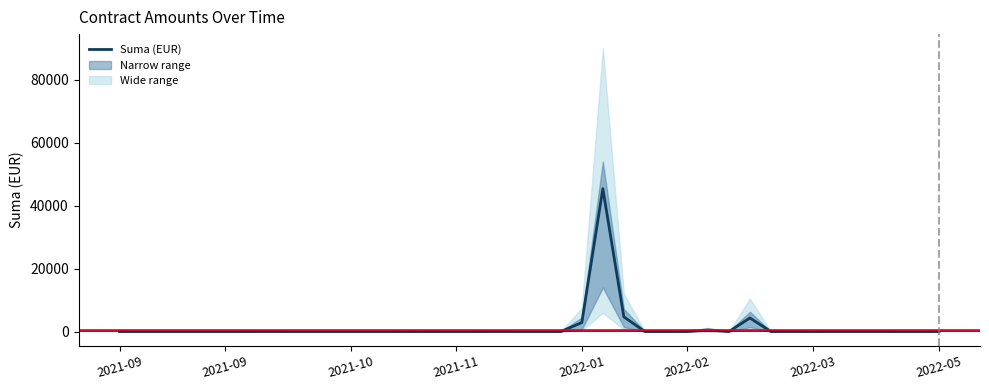

Reading right to left, list all the values displayed in this chart.

Suma: 2022-05-10=0.0	2022-05-06=0.0	2022-03-30=0.0	2022-03-30=21.0	2022-03-30=21.0	2022-03-28=21.0	2022-03-17=0.0	2022-03-15=21.0	2022-03-14=0.0	2022-03-14=4314.0	2022-03-07=0.0	2022-02-28=520.8	2022-02-25=0.0	2022-02-14=0.0	2022-02-11=0.0	2022-02-08=4673.0	2022-02-04=45387.4	2022-01-25=2860.0	2022-01-14=0.0	2022-01-14=0.0	2022-01-10=0.0	2021-12-16=21.0	2021-12-15=0.0	2021-11-04=0.0	2021-11-02=0.0	2021-10-29=4.0	2021-10-28=0.0	2021-10-19=0.0	2021-10-12=0.0	2021-10-07=0.0	2021-09-24=0.0	2021-09-22=0.0	2021-09-20=25.0	2021-09-17=0.0	2021-09-17=0.0	2021-09-17=0.0	2021-09-17=0.0	2021-09-14=0.0	2021-09-07=0.0	2021-09-06=0.0
Suma_lower: 2022-05-10=0.0	2022-05-06=0.0	2022-03-30=0.0	2022-03-30=10.0	2022-03-30=10.0	2022-03-28=10.0	2022-03-17=0.0	2022-03-15=10.0	2022-03-14=0.0	2022-03-14=2000.0	2022-03-07=0.0	2022-02-28=200.0	2022-02-25=0.0	2022-02-14=0.0	2022-02-11=0.0	2022-02-08=2000.0	2022-02-04=20000.0	2022-01-25=1000.0	2022-01-14=0.0	2022-01-14=0.0	2022-01-10=0.0	2021-12-16=10.0	2021-12-15=0.0	2021-11-04=0.0	2021-11-02=0.0	2021-10-29=0.0	2021-10-28=0.0	2021-10-19=0.0	2021-10-12=0.0	2021-10-07=0.0	2021-09-24=0.0	2021-09-22=0.0	2021-09-20=10.0	2021-09-17=0.0	2021-09-17=0.0	2021-09-17=0.0	2021-09-17=0.0	2021-09-14=0.0	2021-09-07=0.0	2021-09-06=0.0
Suma_upper: 2022-05-10=0.0	2022-05-06=0.0	2022-03-30=0.0	2022-03-30=40.0	2022-03-30=40.0	2022-03-28=40.0	2022-03-17=0.0	2022-03-15=40.0	2022-03-14=0.0	2022-03-14=7000.0	2022-03-07=0.0	2022-02-28=800.0	2022-02-25=0.0	2022-02-14=0.0	2022-02-11=0.0	2022-02-08=8000.0	2022-02-04=60000.0	2022-01-25=5000.0	2022-01-14=0.0	2022-01-14=0.0	2022-01-10=0.0	2021-12-16=40.0	2021-12-15=0.0	2021-11-04=0.0	2021-11-02=0.0	2021-10-29=10.0	2021-10-28=0.0	2021-10-19=0.0	2021-10-12=0.0	2021-10-07=0.0	2021-09-24=0.0	2021-09-22=0.0	2021-09-20=50.0	2021-09-17=0.0	2021-09-17=0.0	2021-09-17=0.0	2021-09-17=0.0	2021-09-14=0.0	2021-09-07=0.0	2021-09-06=0.0